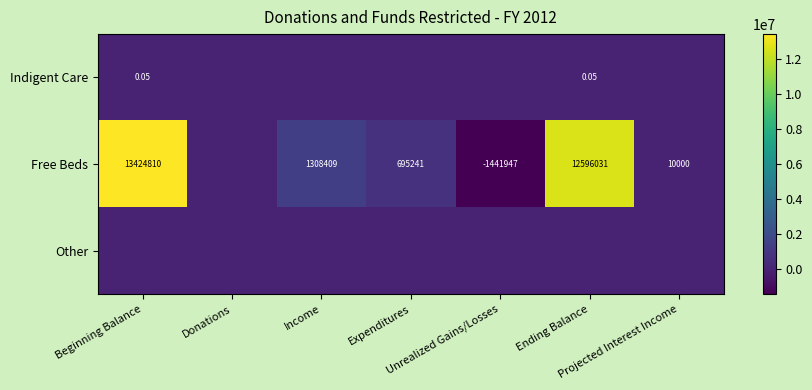

How many values in the Free Beds series are below 695241?

3